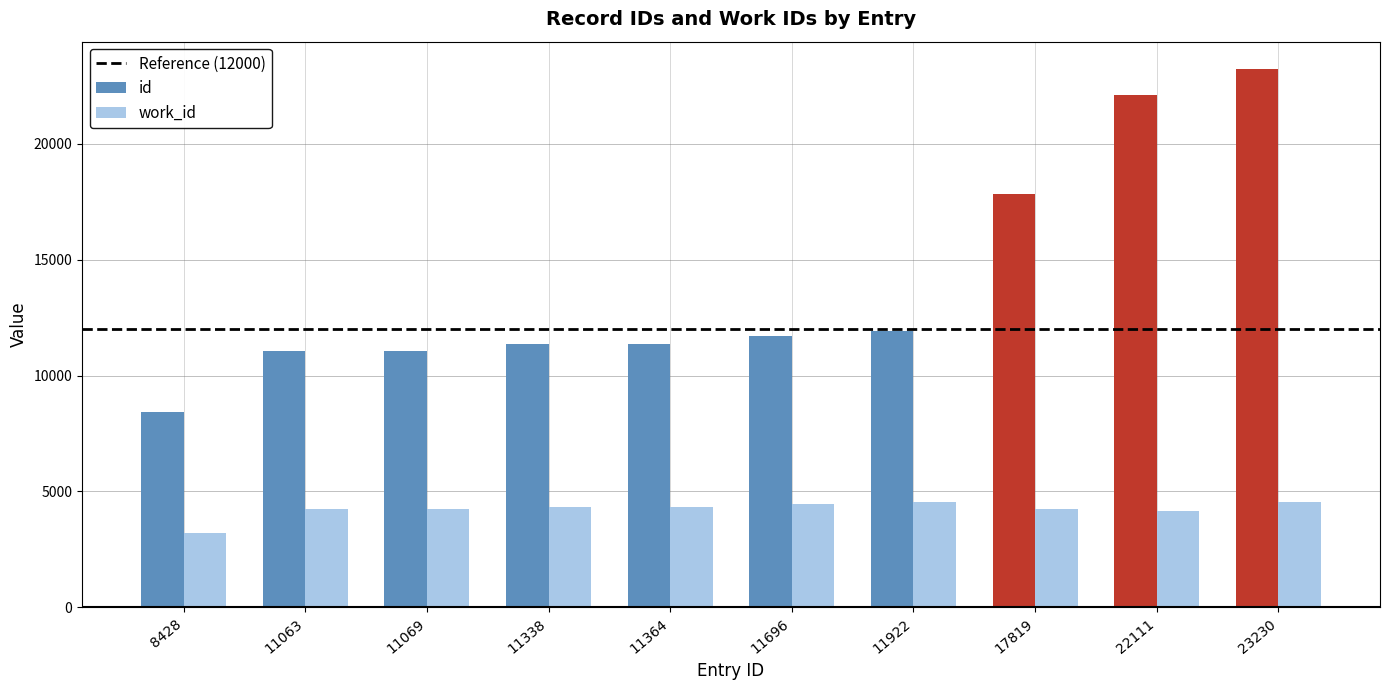

What is the maximum value for work_id?

4543